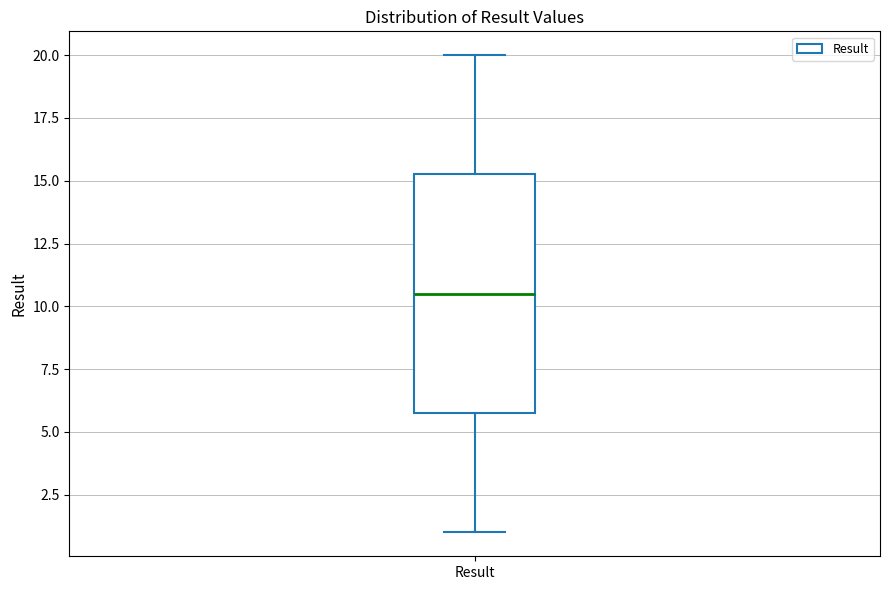

Read this box plot against the y-axis: the position of the median line, the range covered by the box, and the ends of both whiskers. The values are not printed on the chart, so give them approximately, as read against the axis.

median 10.5, box 6.0 to 15.5, whiskers 1.0 to 20.0